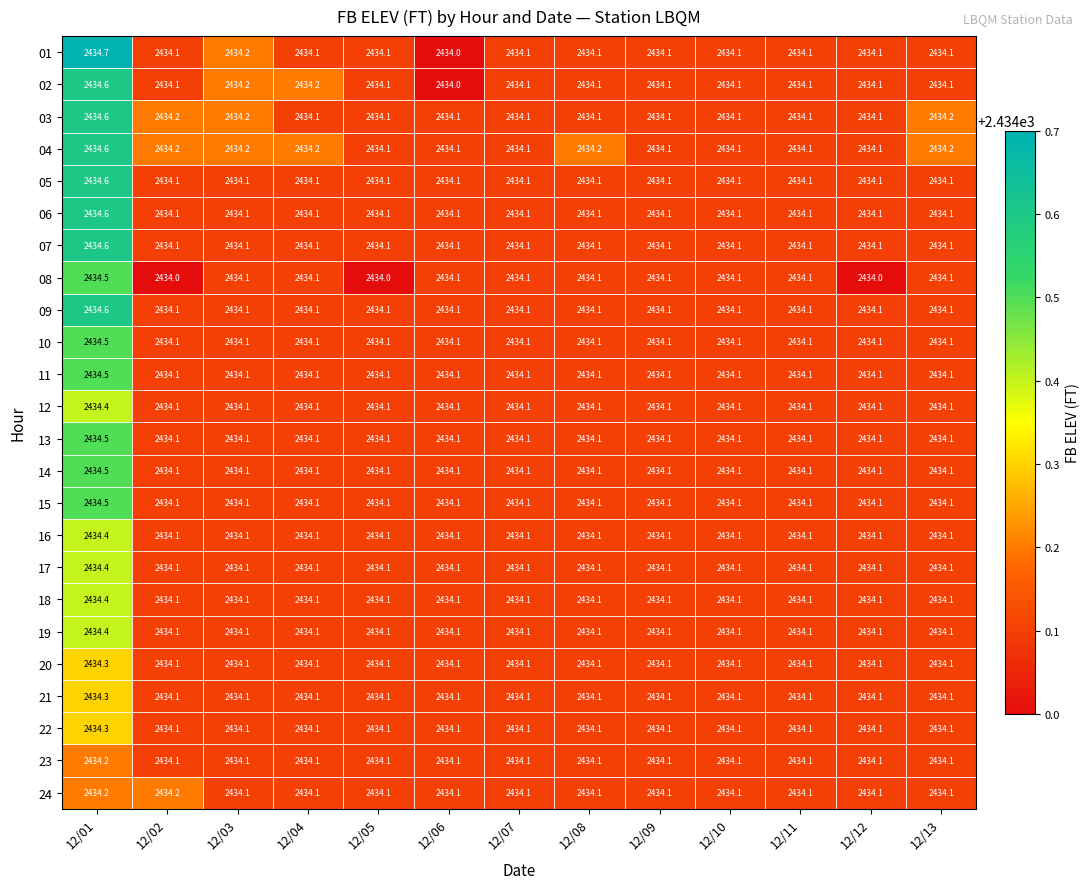

What is the smallest value displayed?

2434.0